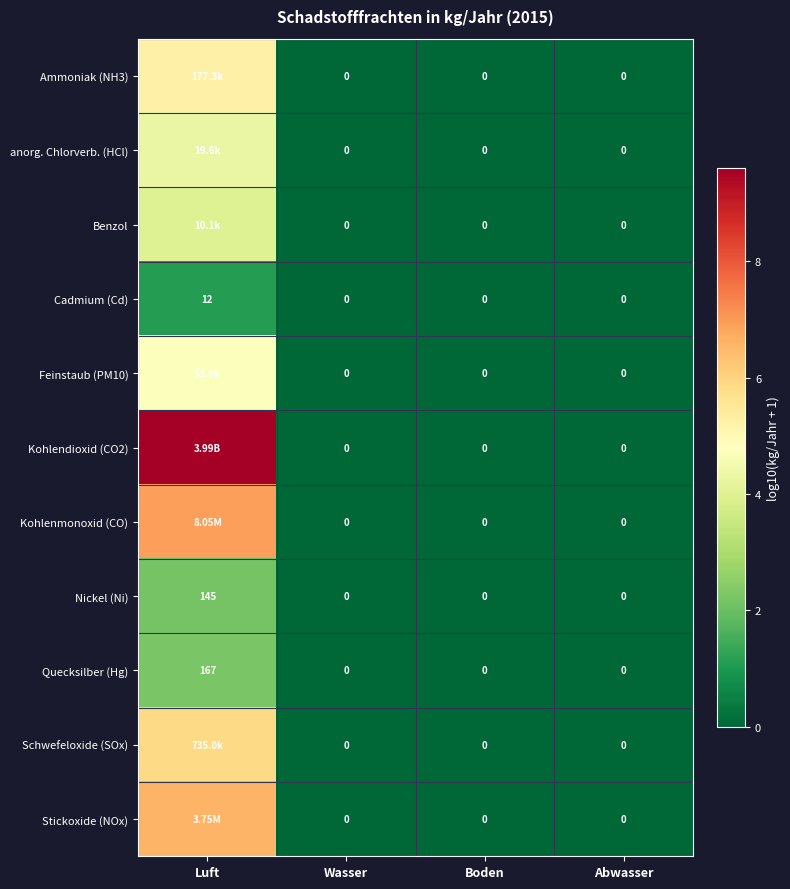

Which series changed the most between Wasser and Boden?

Ammoniak (NH3)